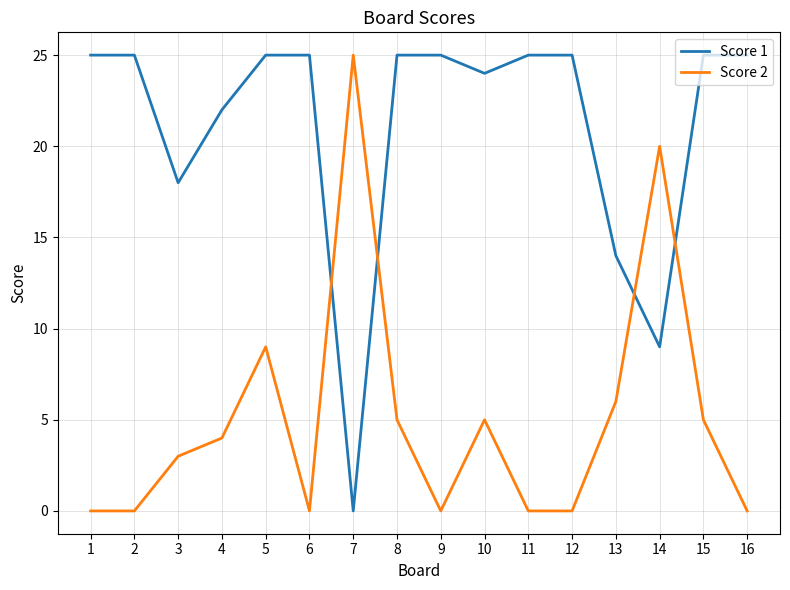

List the series in order of their overall mean, lowest first.

Score 2, Score 1